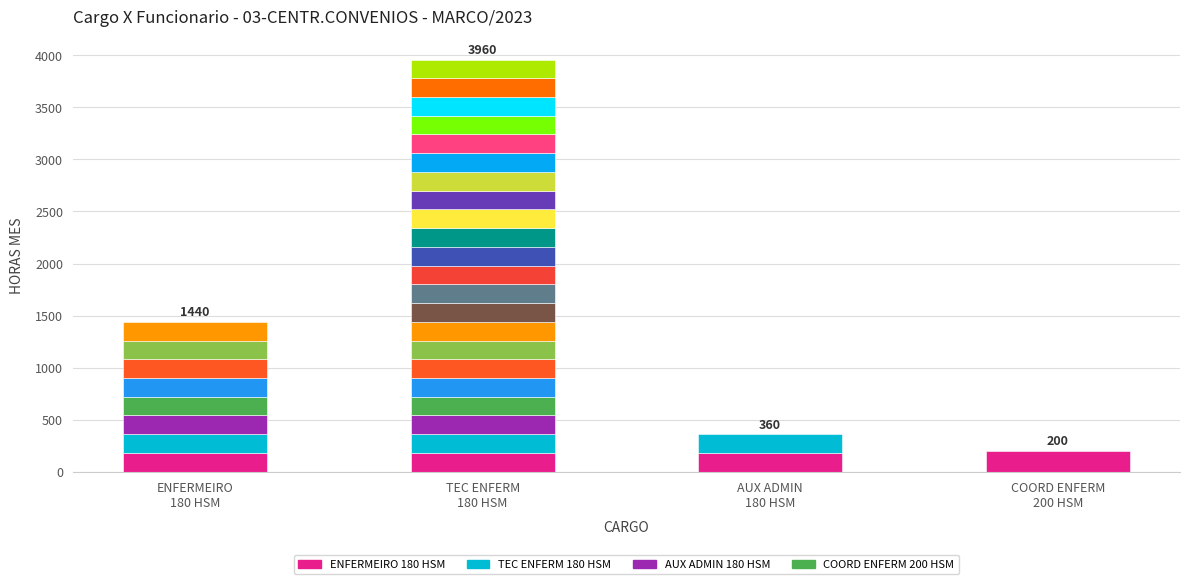

What is the approximate value of TEC ENFERM 180 HSM at 1?

180